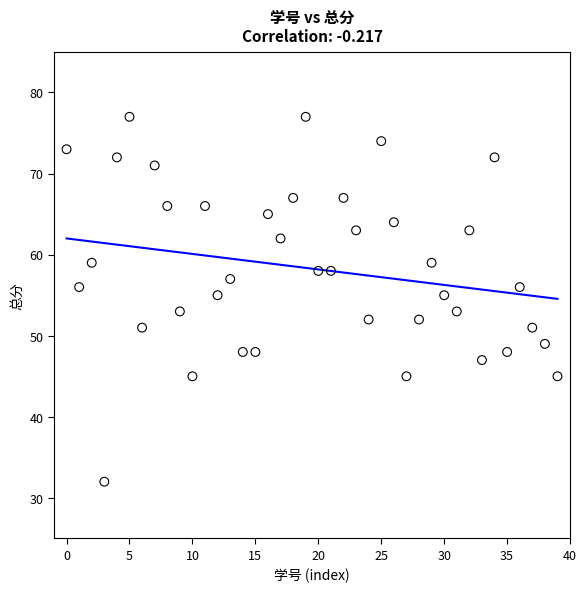

What is the range of Y values (max minus min)?

45